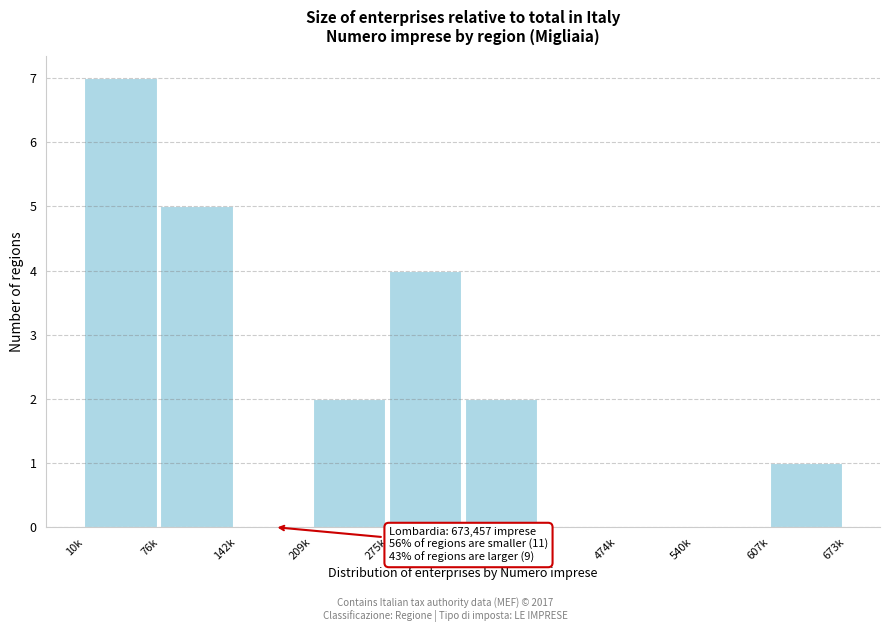

True or false: the data shows 2 at 209k.

True